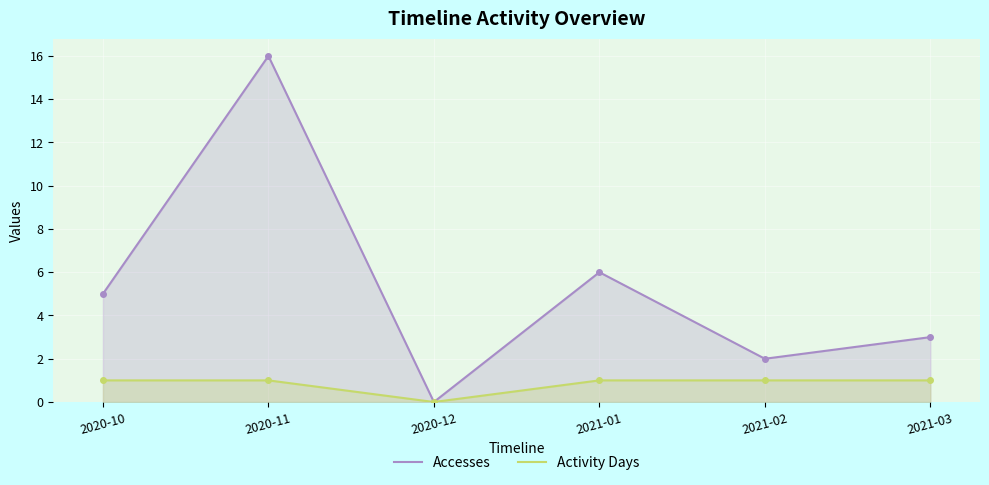

What position from the right is 2020-10?

6